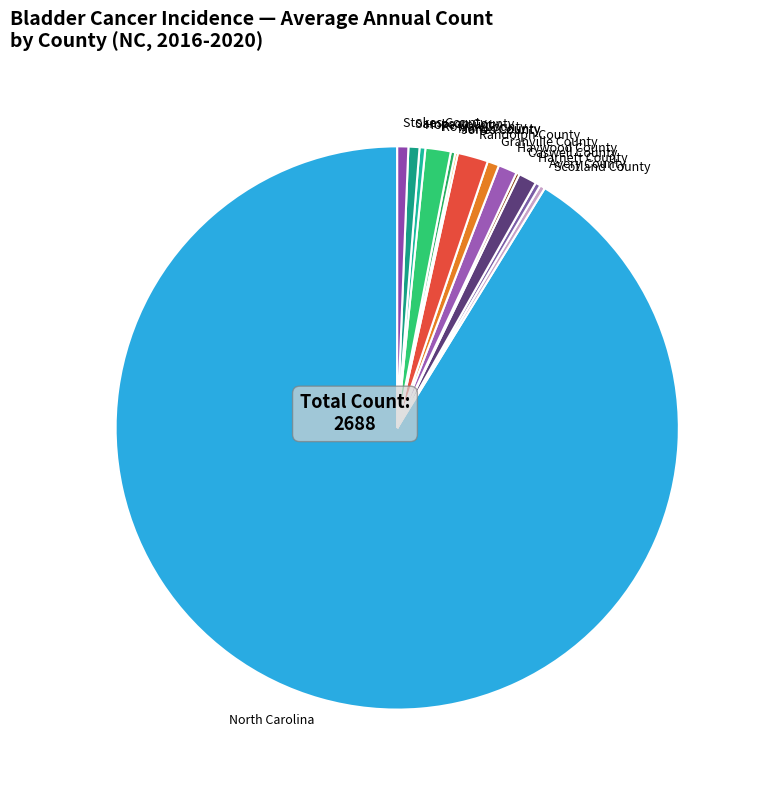

Is the sum of Hoke County and Rowan County greater than half?

No